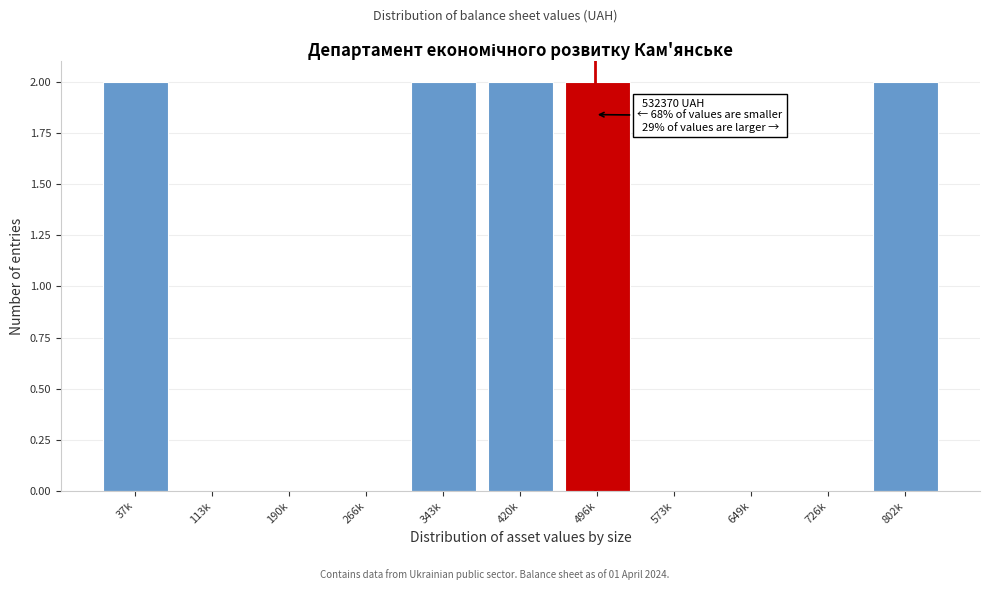

Reading left to right, extract all data points from this chart.

37k=2	113k=0	190k=0	266k=0	343k=2	420k=2	496k=2	573k=0	649k=0	726k=0	802k=2